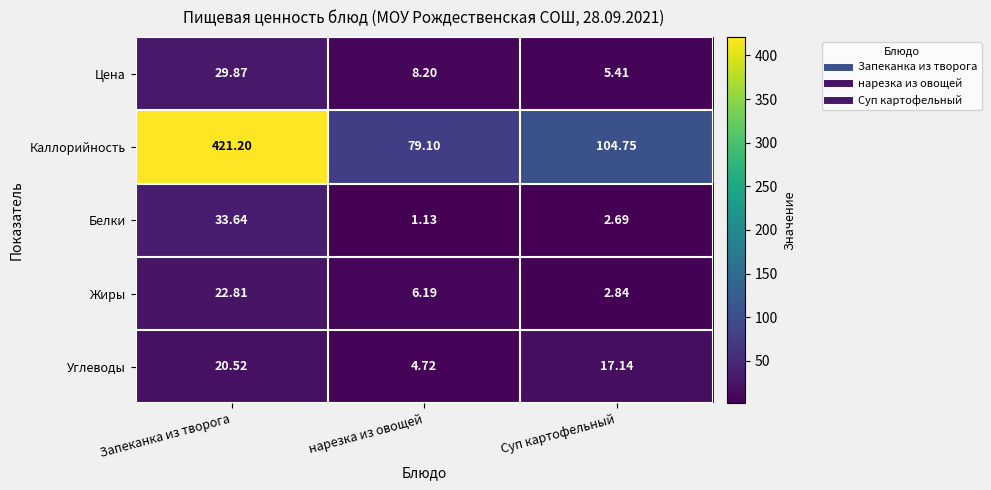

Between Запеканка из творога and нарезка из овощей, which series saw the biggest shift?

Каллорийность